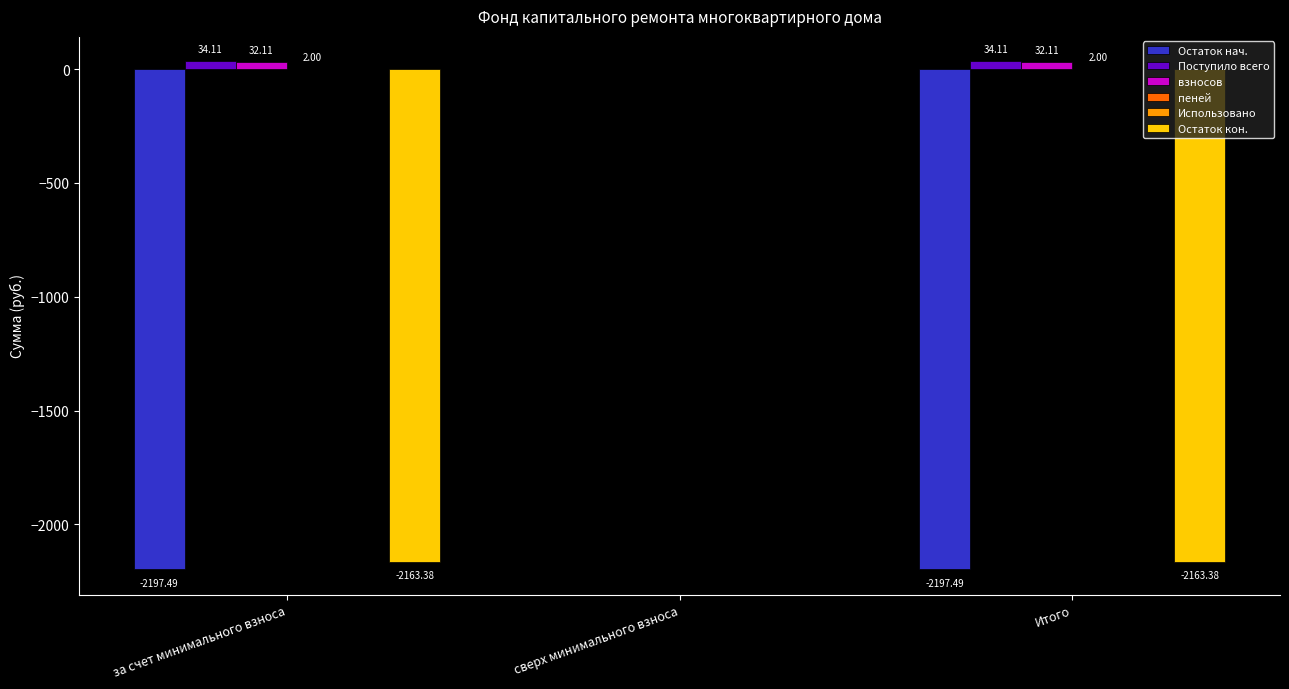

At which category is the sum across all series the highest?

сверх минимального взноса